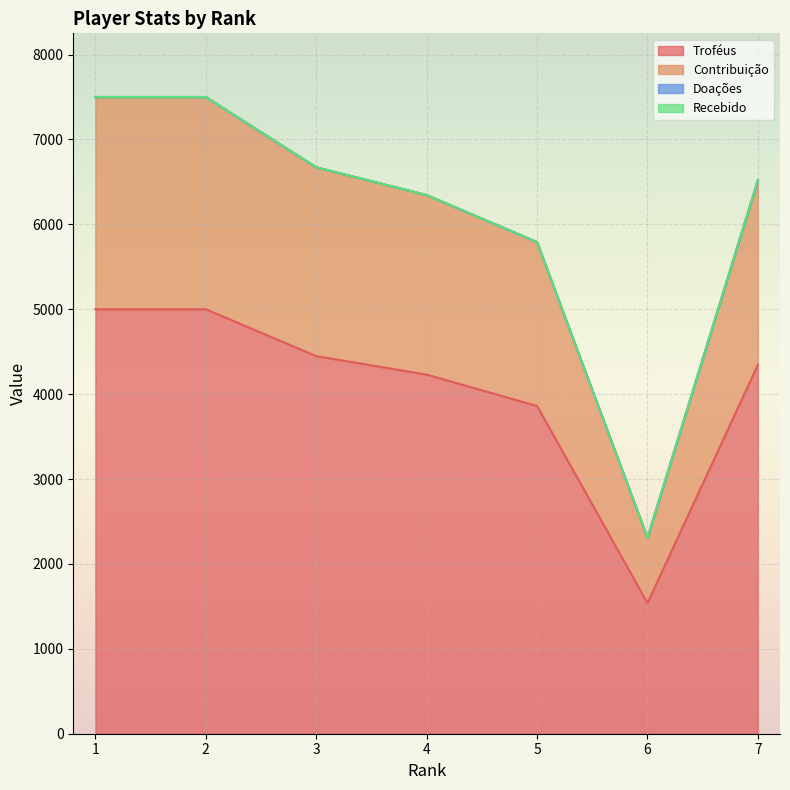

True or false: Contribuição and Troféus intersect in this chart.

False